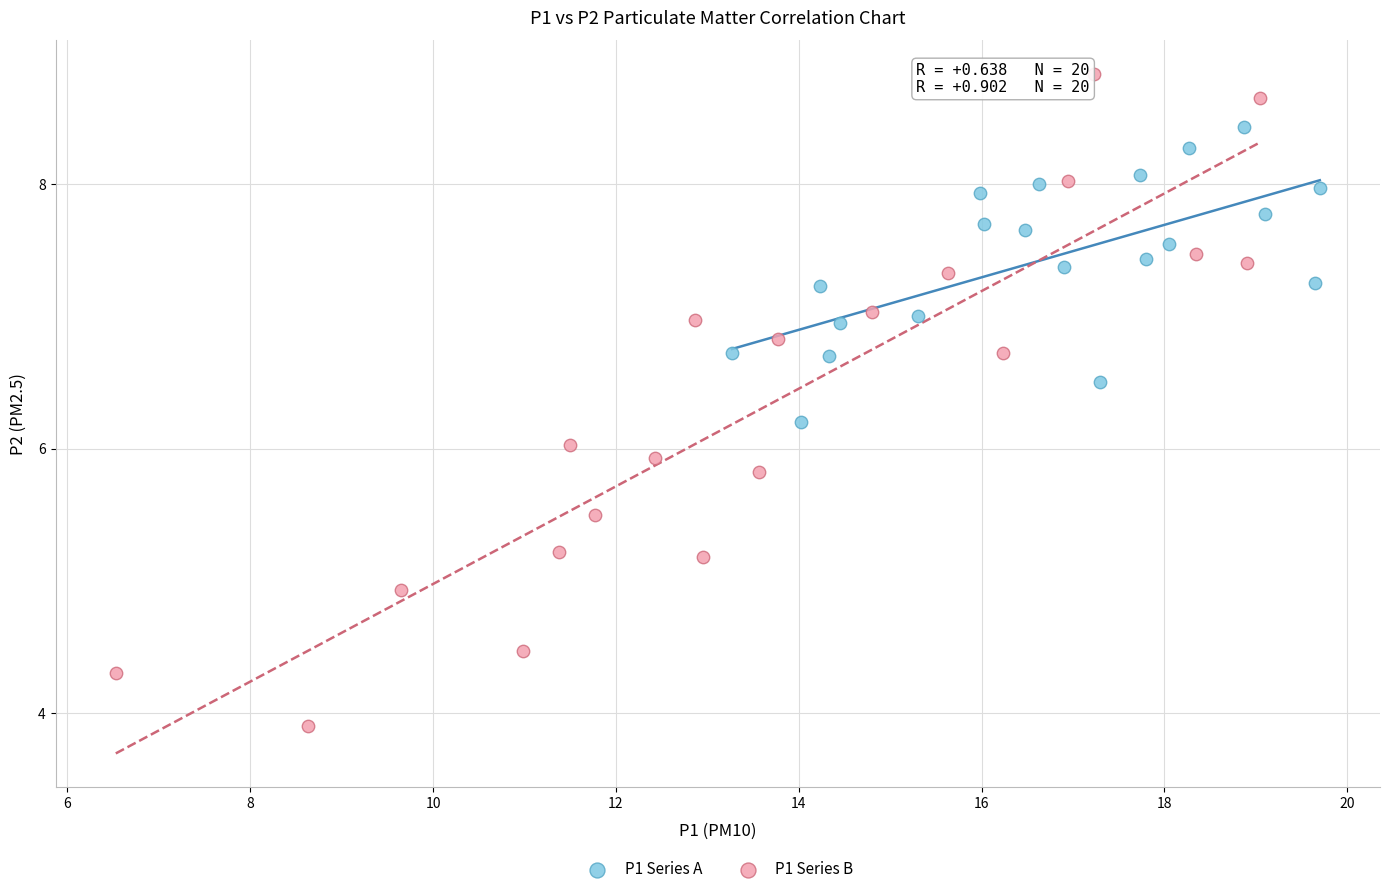

Which series contains the lowest Y value?

P1 Series B